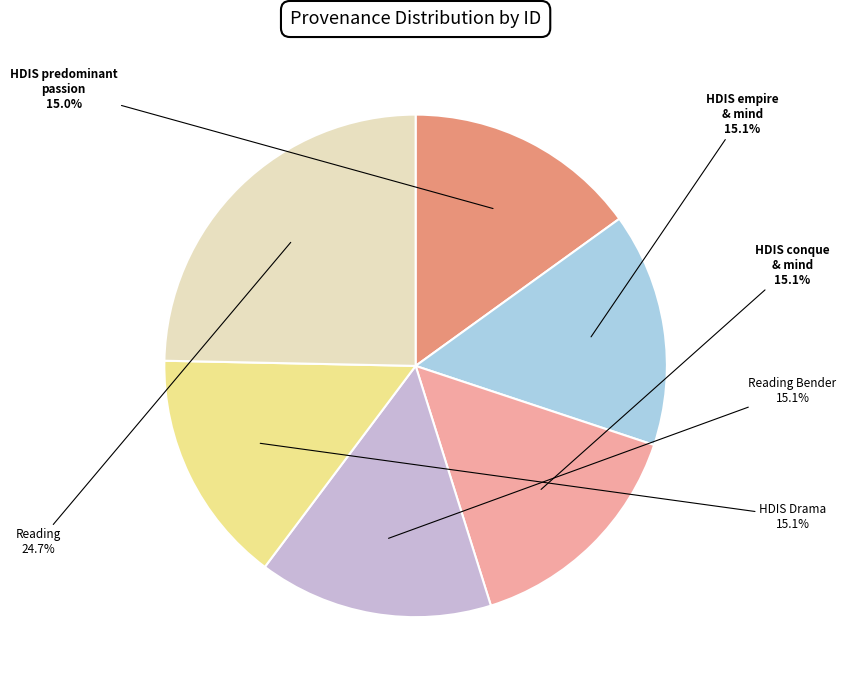

What is the largest slice in the pie chart?

Reading